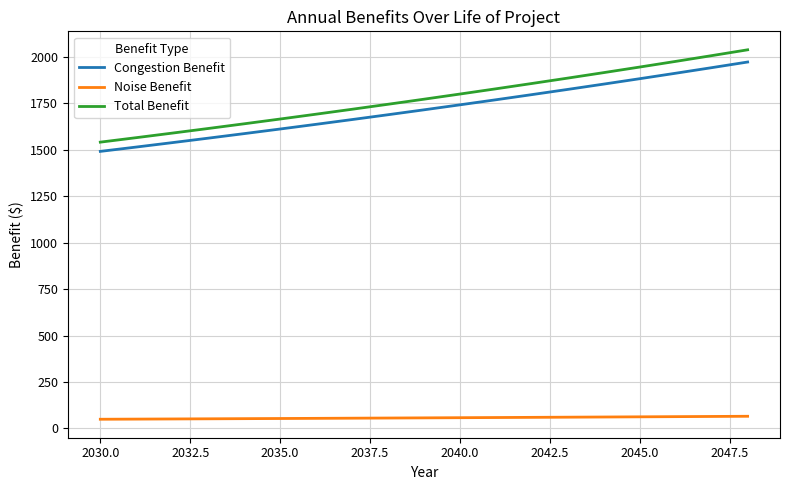

Which series has the widest spread of values?

Total Benefit